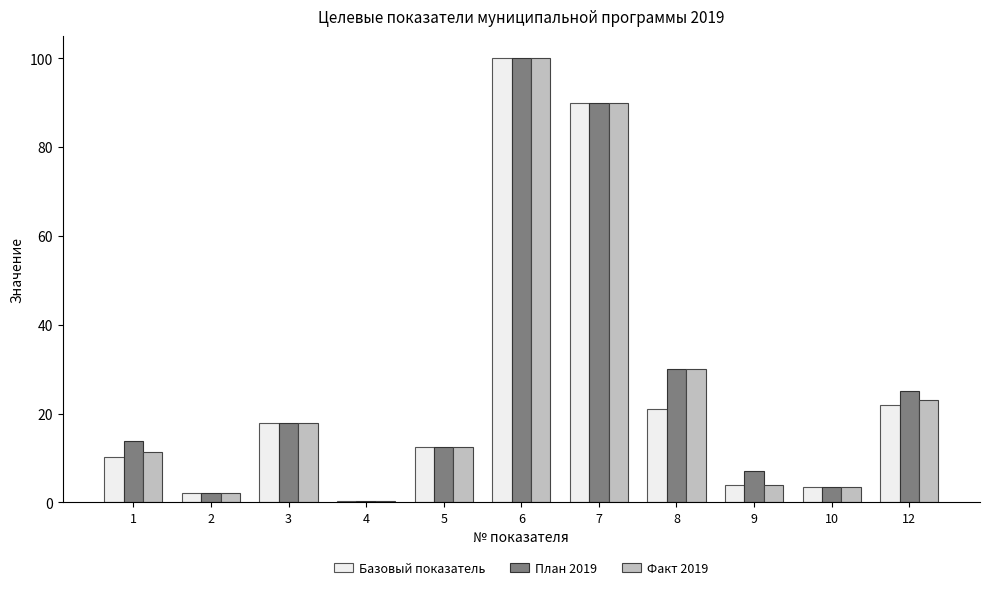

Between 1 and 2, which series saw the biggest shift?

План 2019